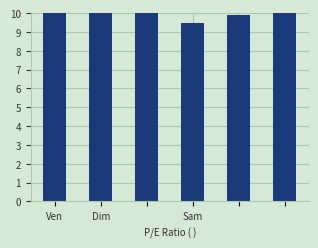

Does the chart contain stacked bars?

No